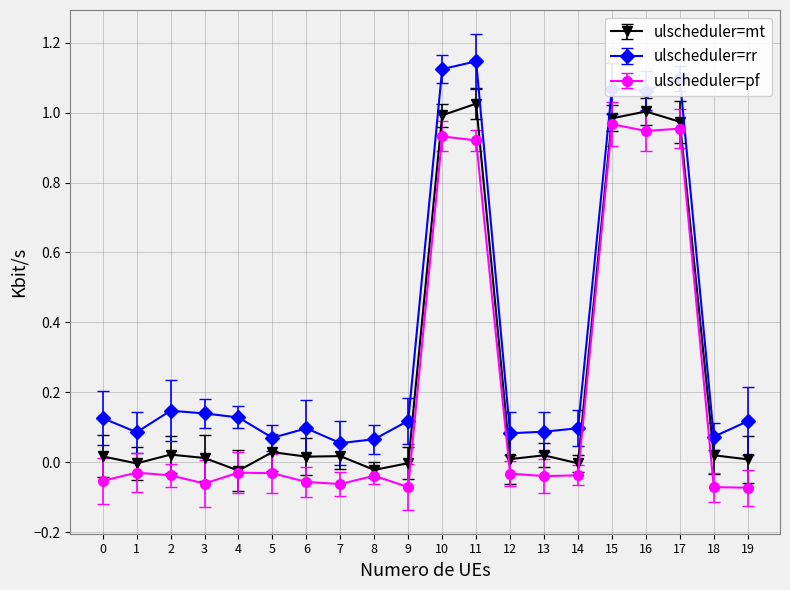

True or false: ulscheduler=mt has more than 0 points higher than both neighbors.

True